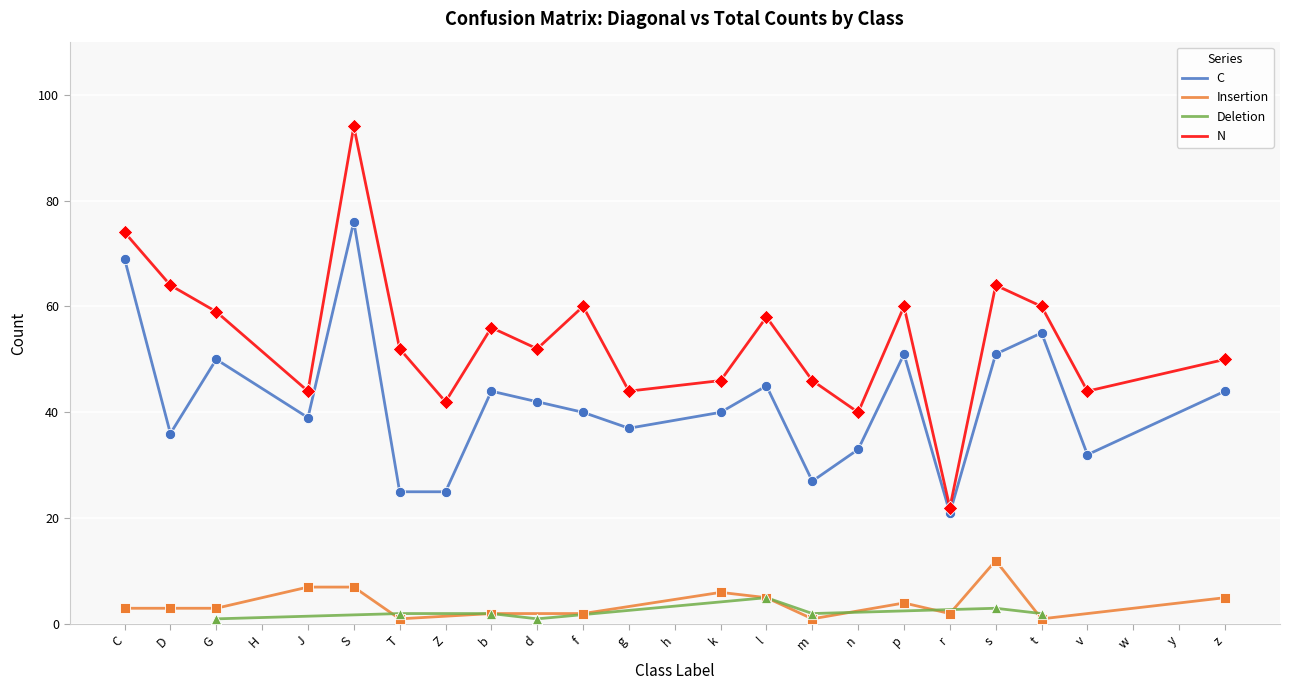

At which category is the sum across all series the highest?

S